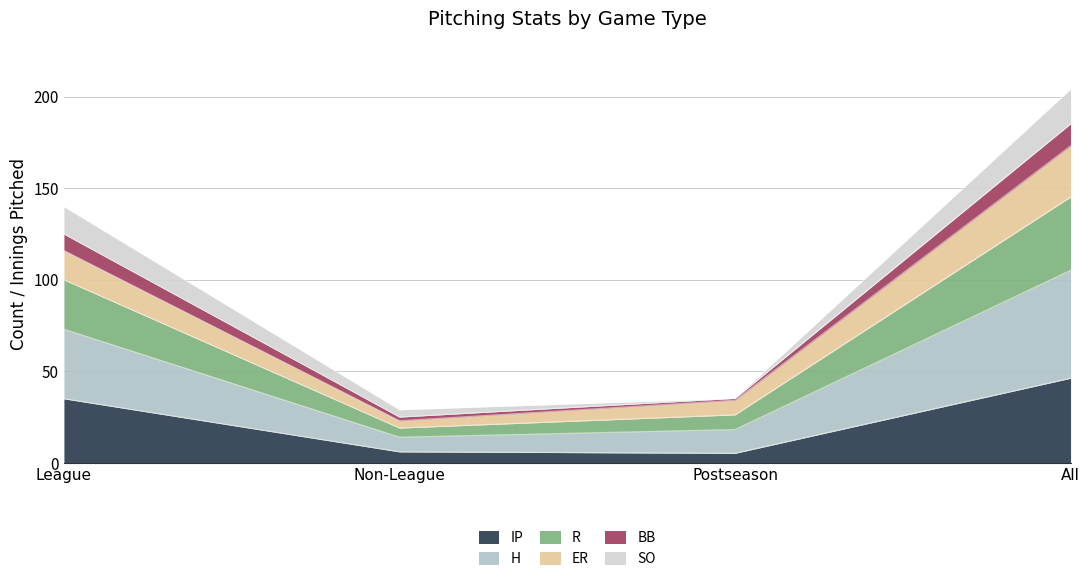

Does the chart have visible grid lines?

Yes